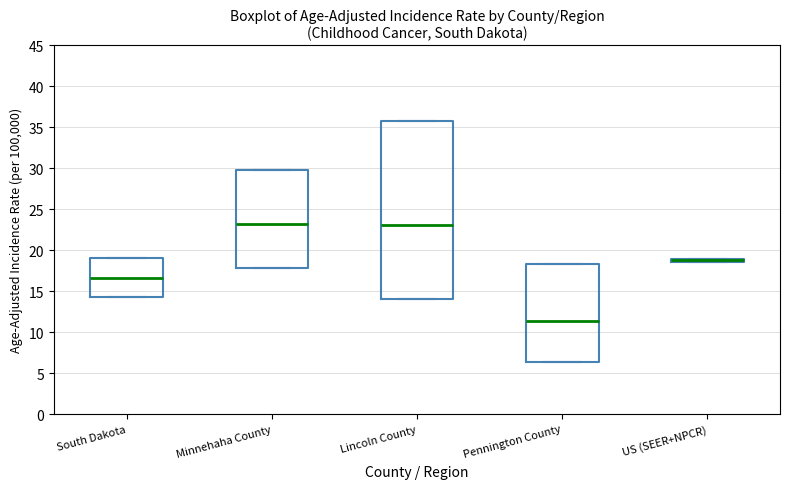

Which box is the tallest, from its lower edge to its upper edge?

Lincoln County